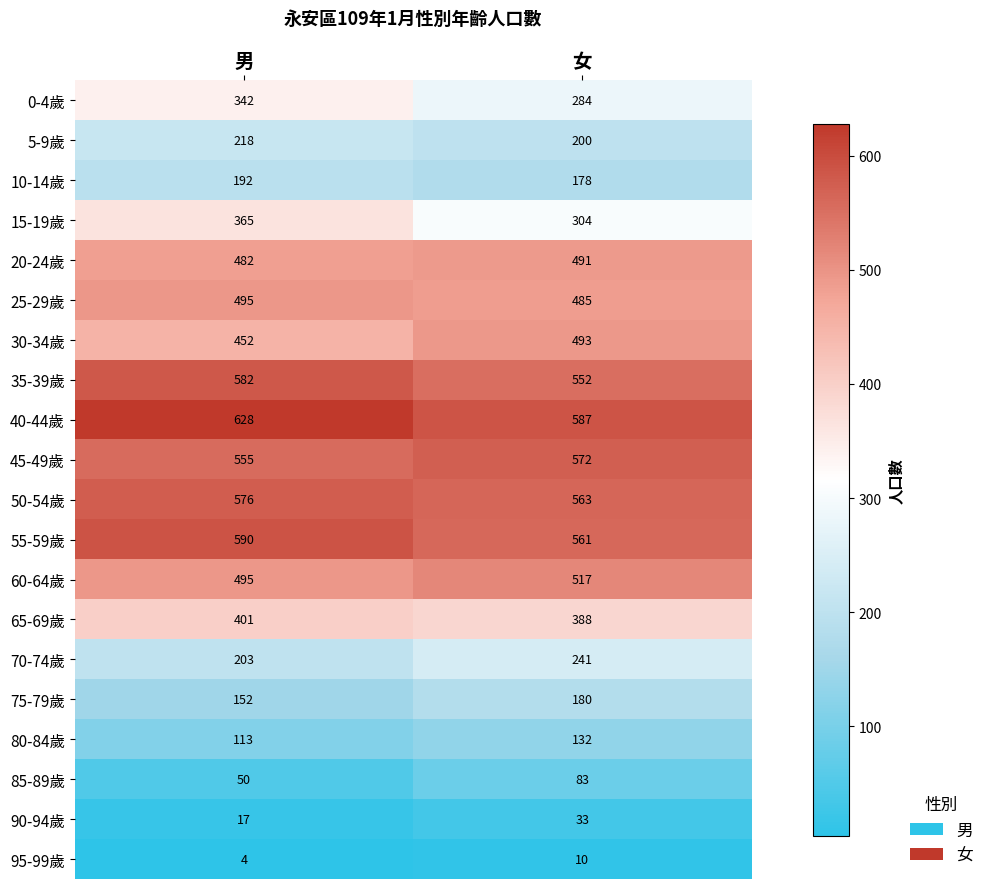

At 女, list the series in order from smallest to largest.

95-99歲, 90-94歲, 85-89歲, 80-84歲, 10-14歲, 75-79歲, 5-9歲, 70-74歲, 0-4歲, 15-19歲, 65-69歲, 25-29歲, 20-24歲, 30-34歲, 60-64歲, 35-39歲, 55-59歲, 50-54歲, 45-49歲, 40-44歲